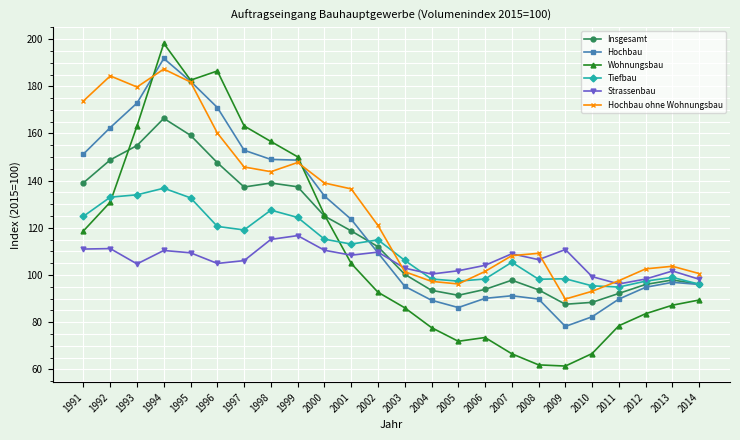

True or false: Insgesamt and Wohnungsbau intersect in this chart.

True